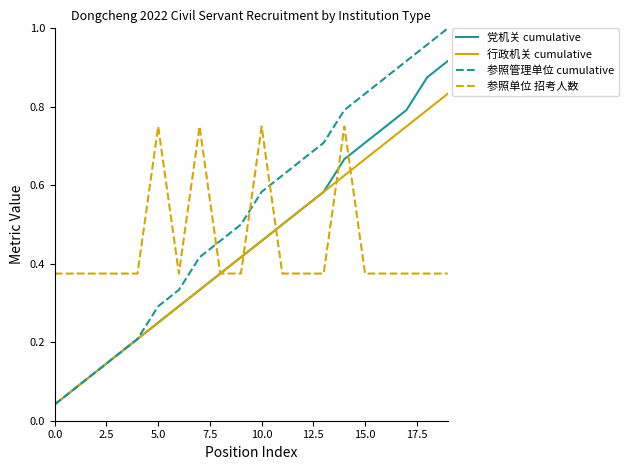

After their last crossing, which series has the higher values: 参照单位 招考人数 or 参照管理单位 cumulative?

参照管理单位 cumulative